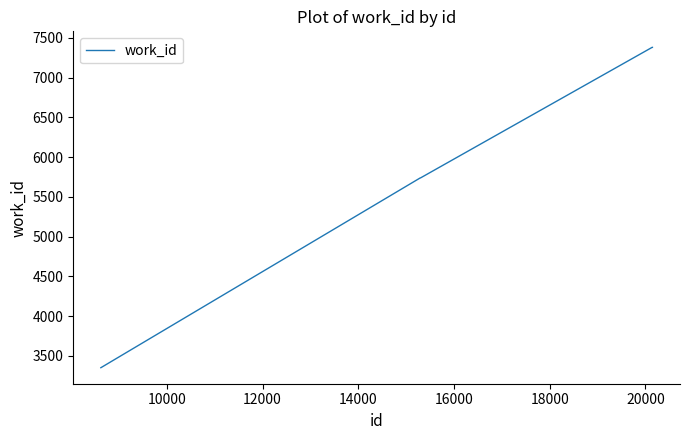

What is the greatest value displayed?

7382